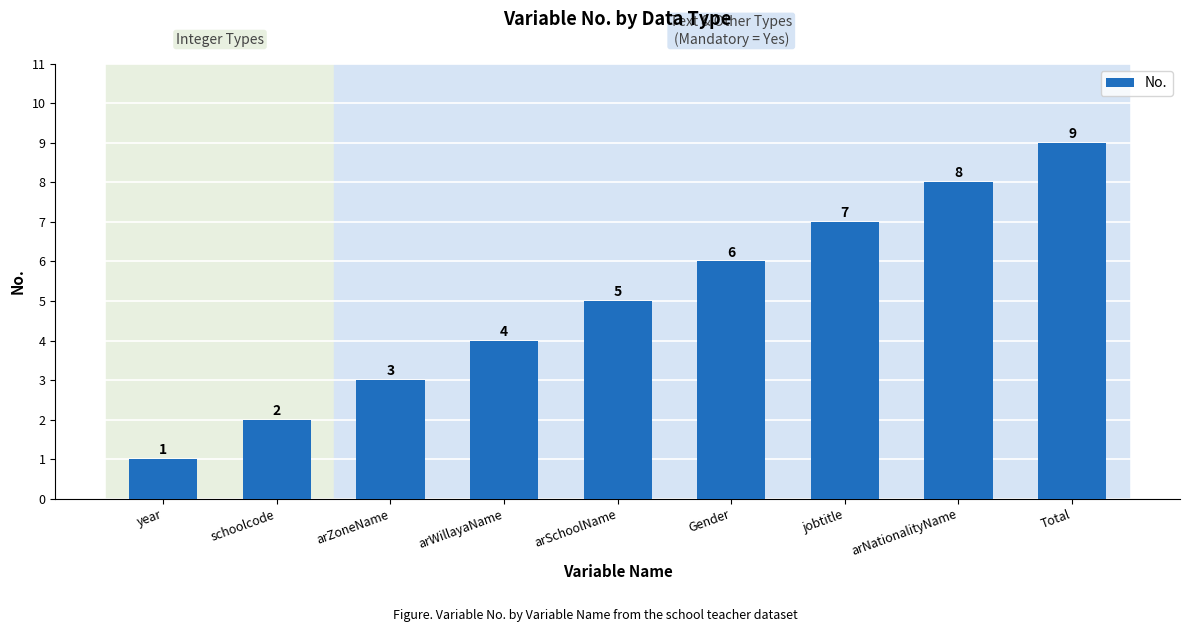

Are the bars horizontal?

No